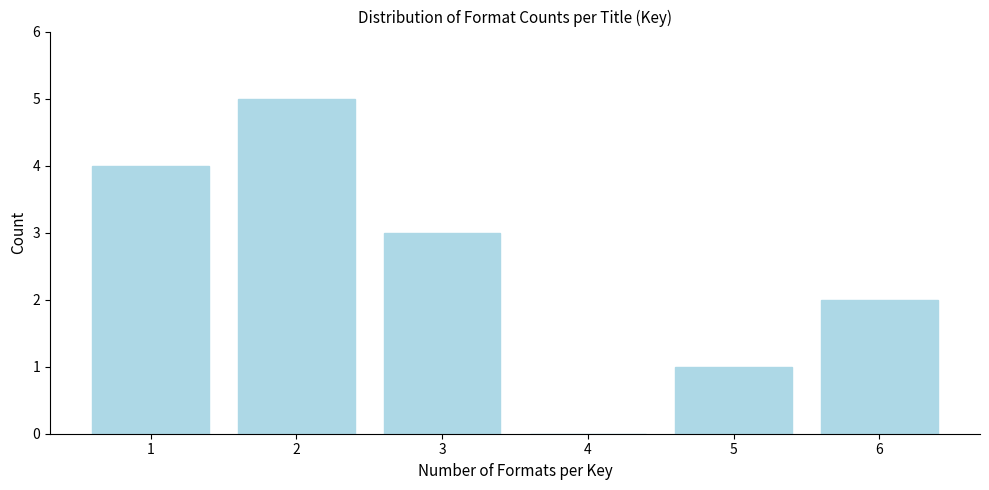

Reading right to left, list all the values displayed in this chart.

6=2	5=1	4=0	3=3	2=5	1=4